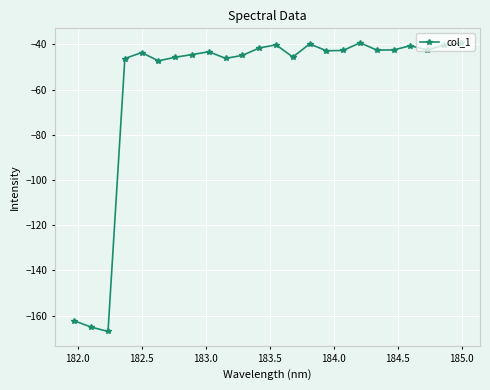

How many interior local valleys (lower than both neighbors) does the data have?

7